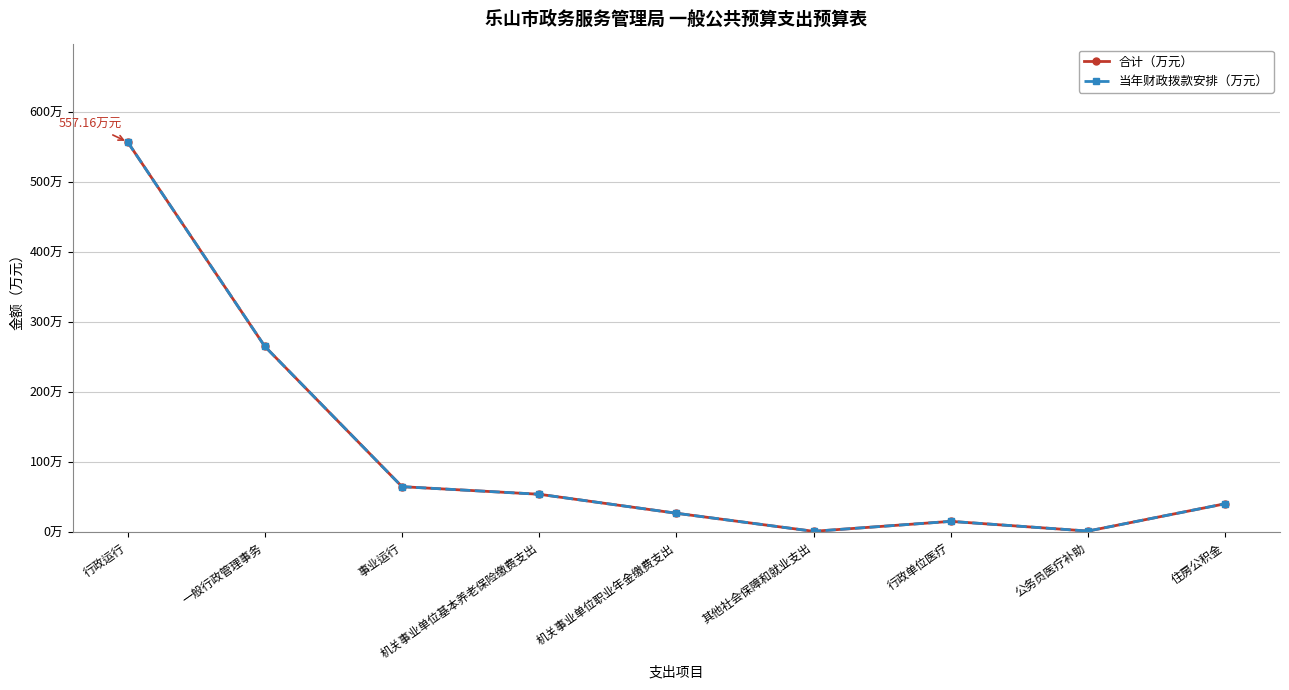

True or false: 当年财政拨款安排（万元） and 合计（万元） intersect in this chart.

False